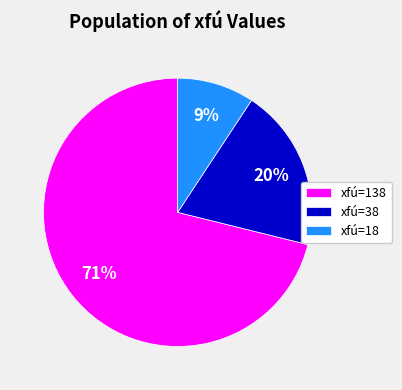

Combined, do xfú=138 and xfú=38 account for over 50%?

Yes